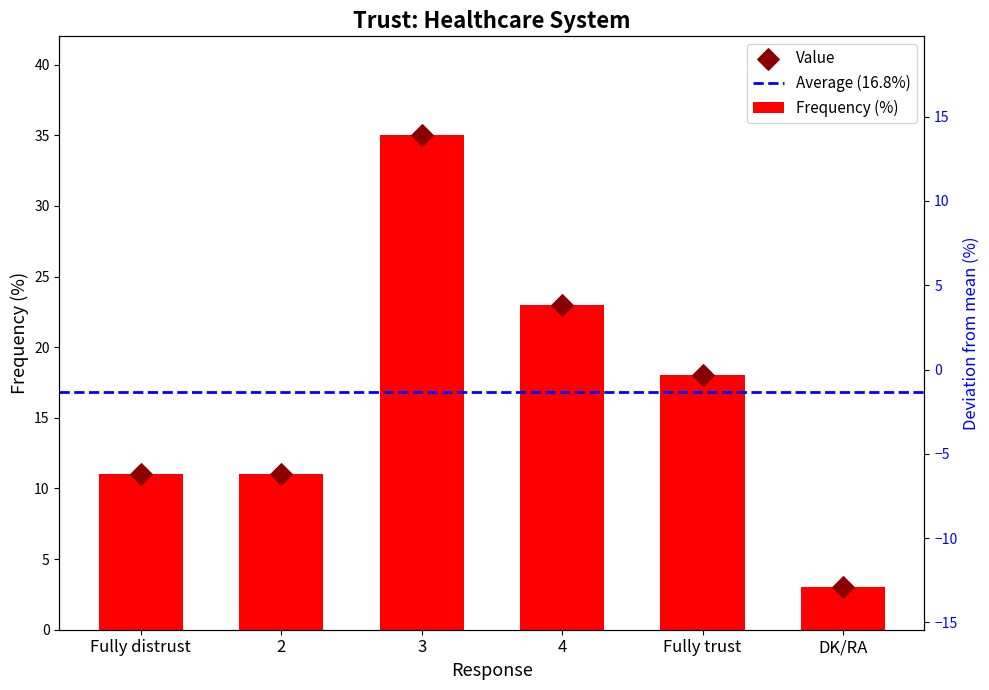

Which has a higher value, DK/RA or 3?

3